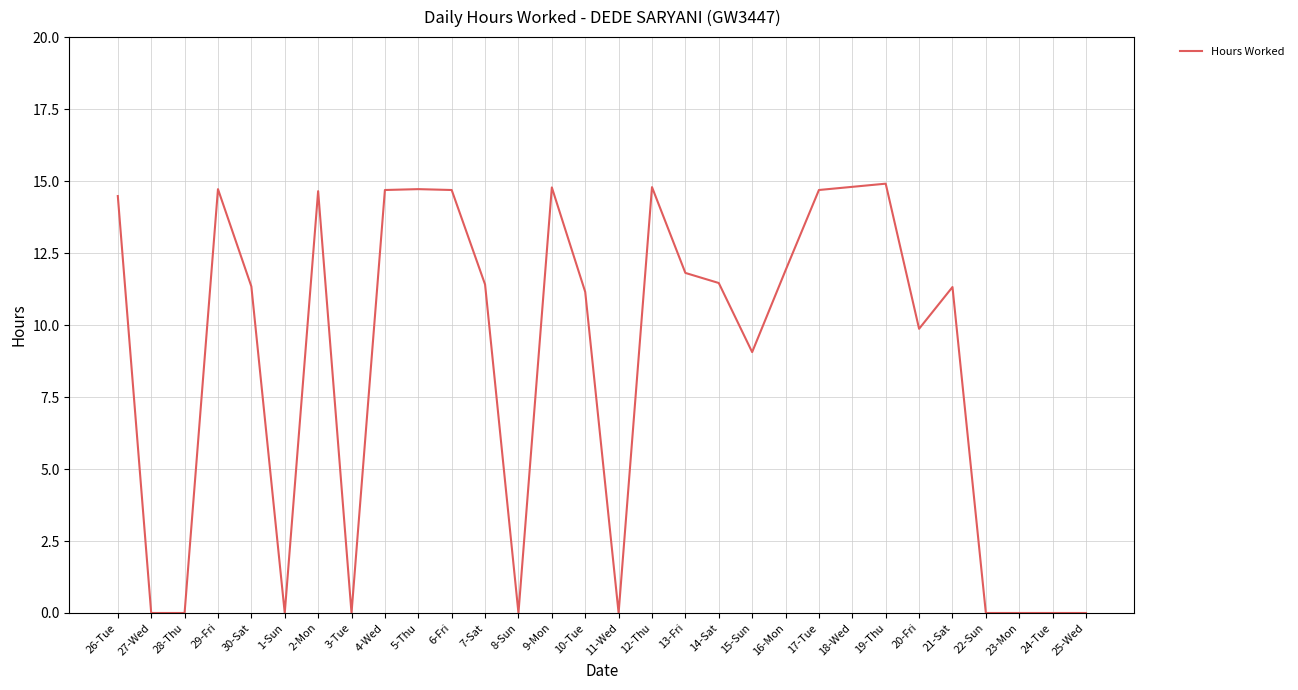

Is it true that the value at 26-Tue is 14.5?

True